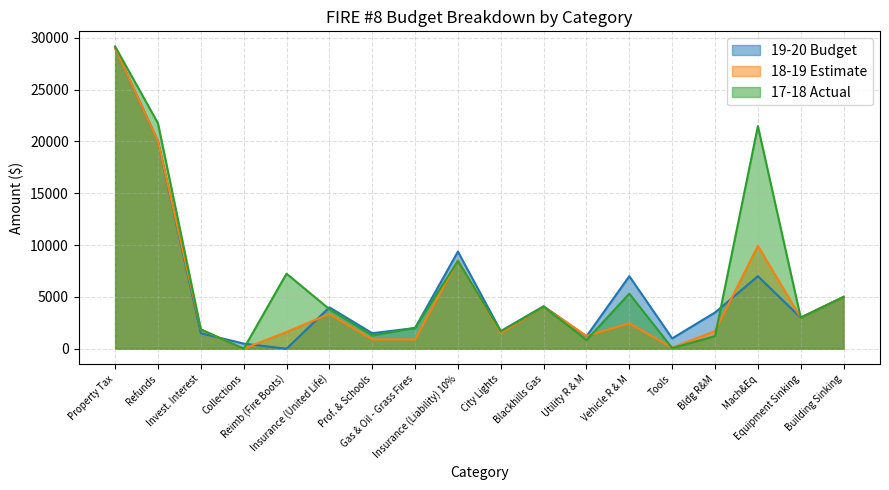

Reading left to right, list all the values displayed in this chart.

19-20 Budget: 29000	20000	1500	500	0	4000	1500	2000	9374	1700	4100	1200	7000	1000	3500	7000	3000	5000
18-19 Estimate: 29000	20000	1870	0	1622	3357	900	900	8522	1511	4060	1239	2457	100	1713	9933	3000	5000
17-18 Actual: 29157	21749	1865	0	7244	3821	1280	2013	8472	1677	4063	843	5314	63	1217	21480	3000	5000